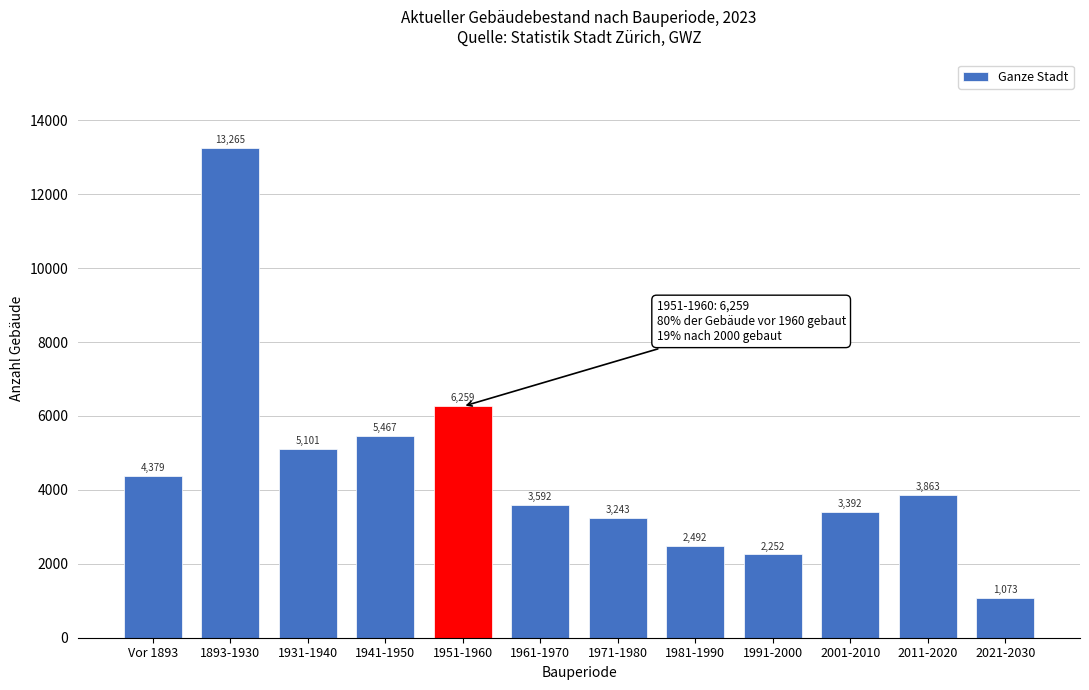

Reading right to left, extract all data points from this chart.

2021-2030=1073	2011-2020=3863	2001-2010=3392	1991-2000=2252	1981-1990=2492	1971-1980=3243	1961-1970=3592	1951-1960=6259	1941-1950=5467	1931-1940=5101	1893-1930=13265	Vor 1893=4379